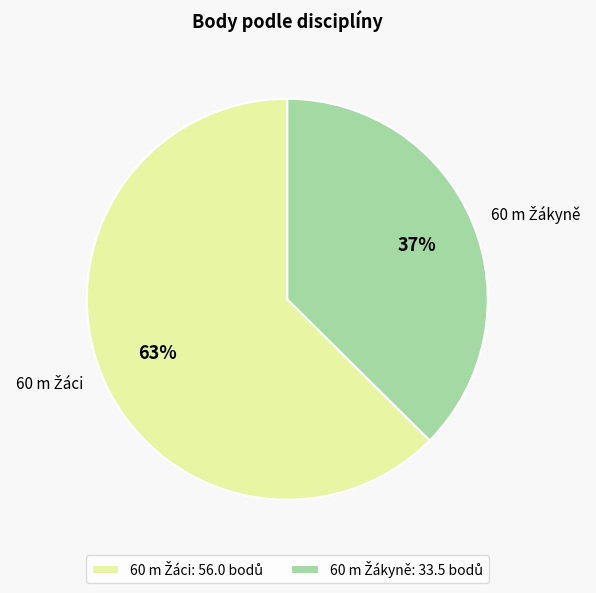

To the nearest percent, what is the average slice percentage?

50%